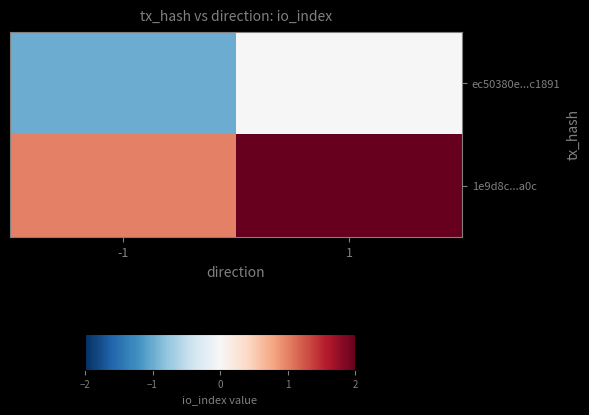

Which series has the largest total across all categories?

1e9d8c...a0c